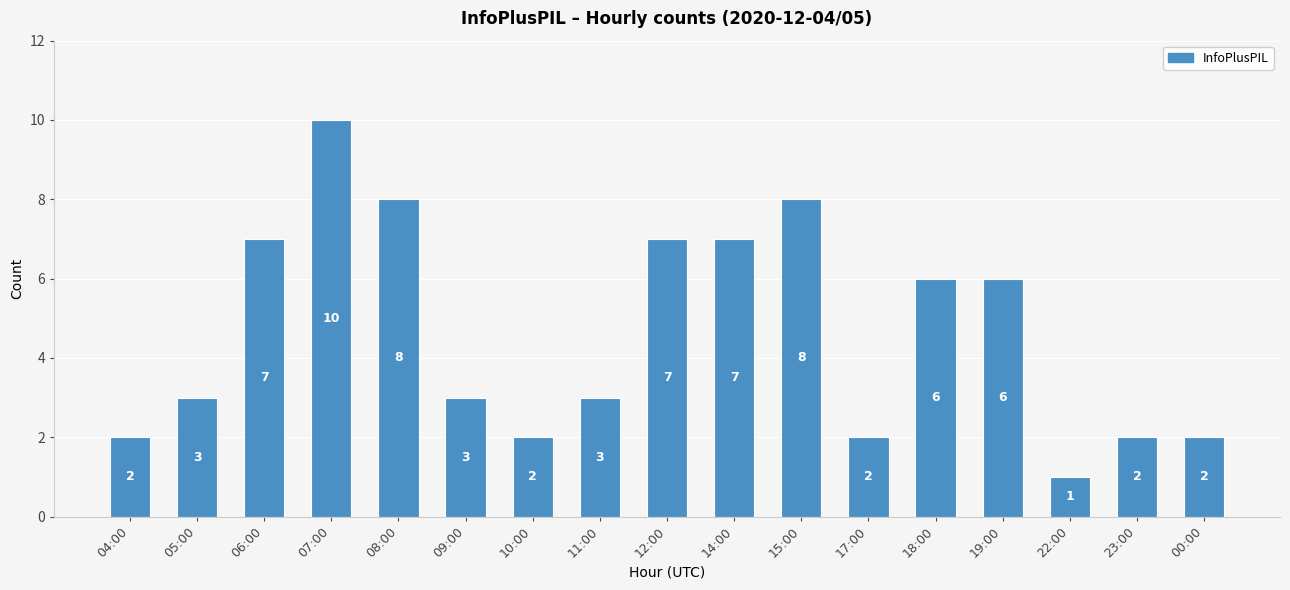

The chart shows a value of 6 at 19:00. True or false?

True